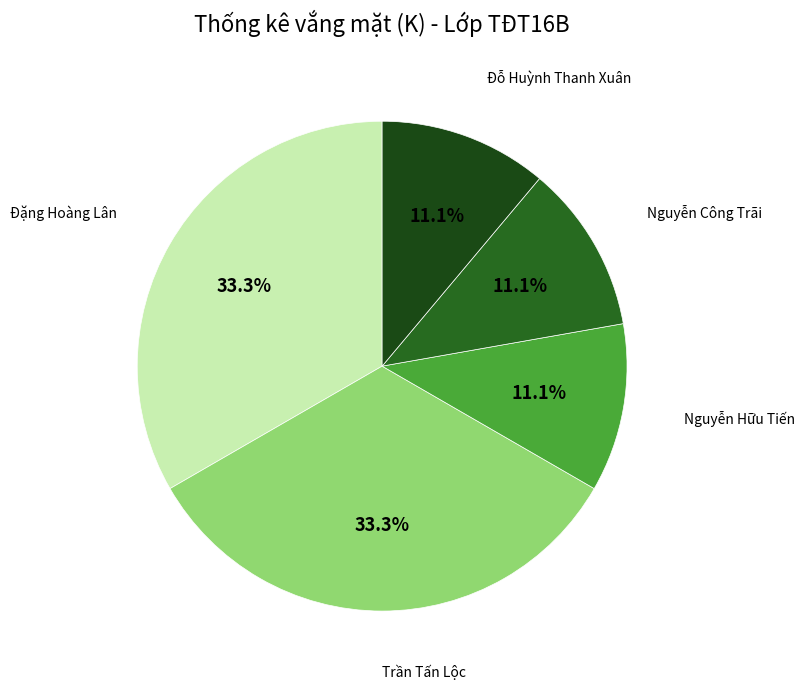

Count the number of slices in the pie.

5